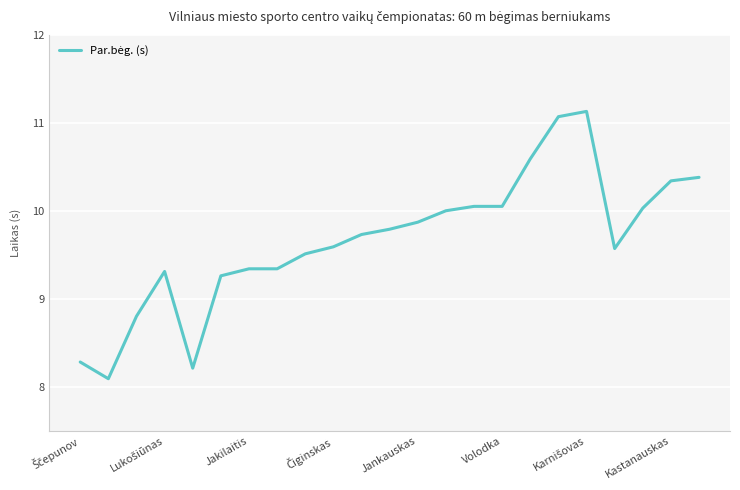

What is the smallest value displayed?

8.1